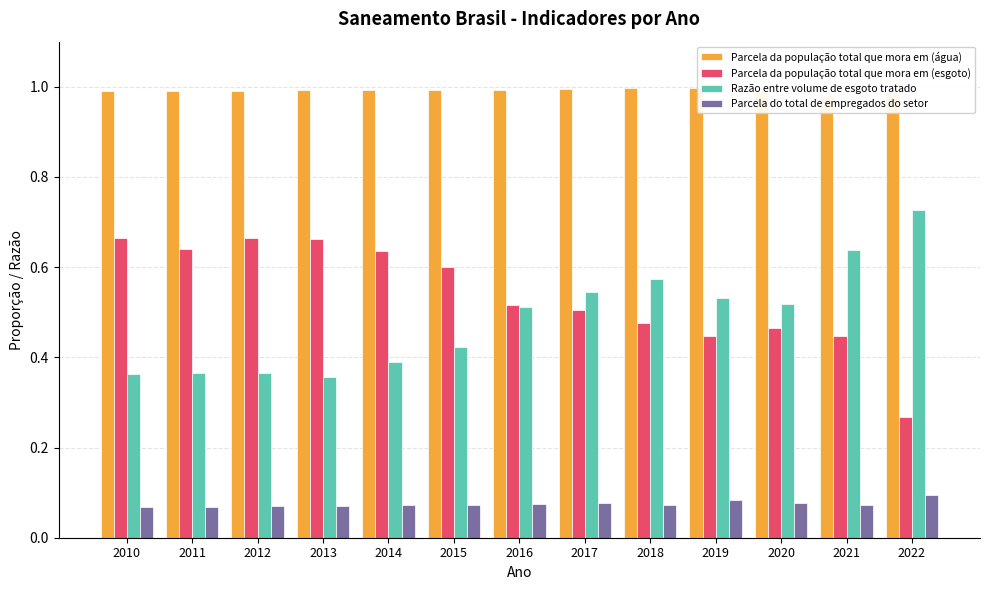

Which series has the largest total across all categories?

Parcela da população total que mora em (água)